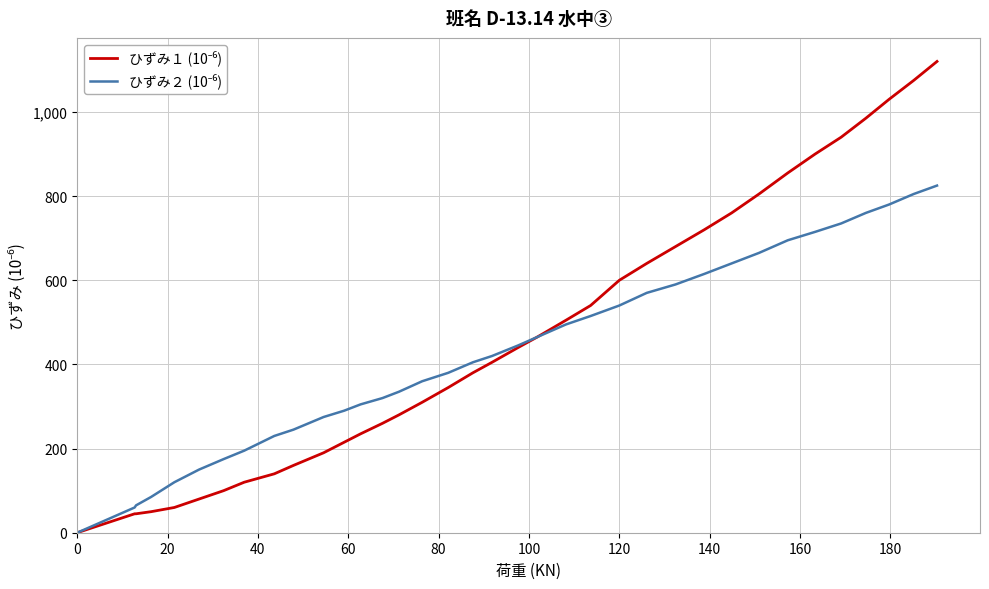

What is the greatest value displayed?

1120